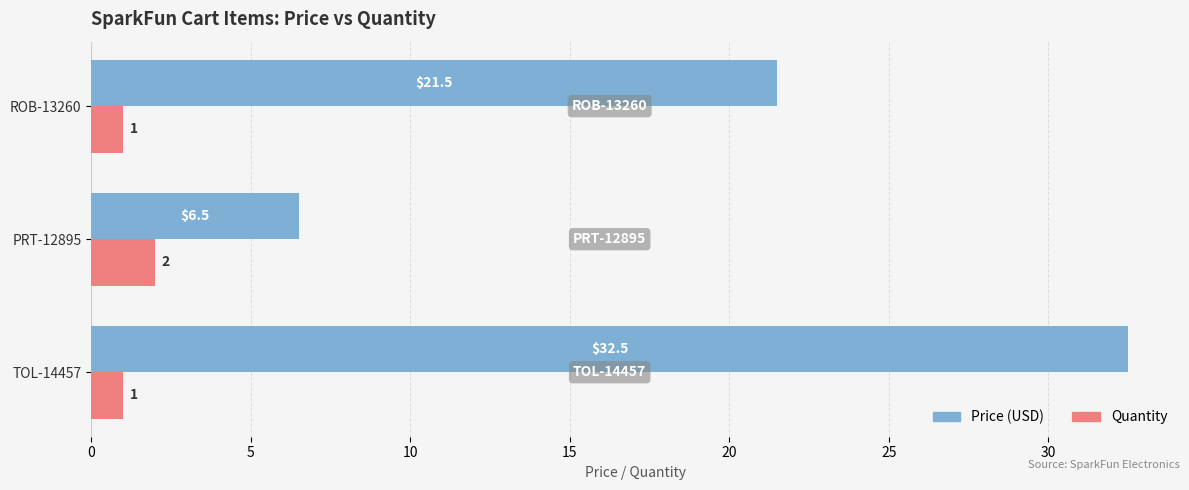

Which series has the largest range (max minus min)?

Price (USD)